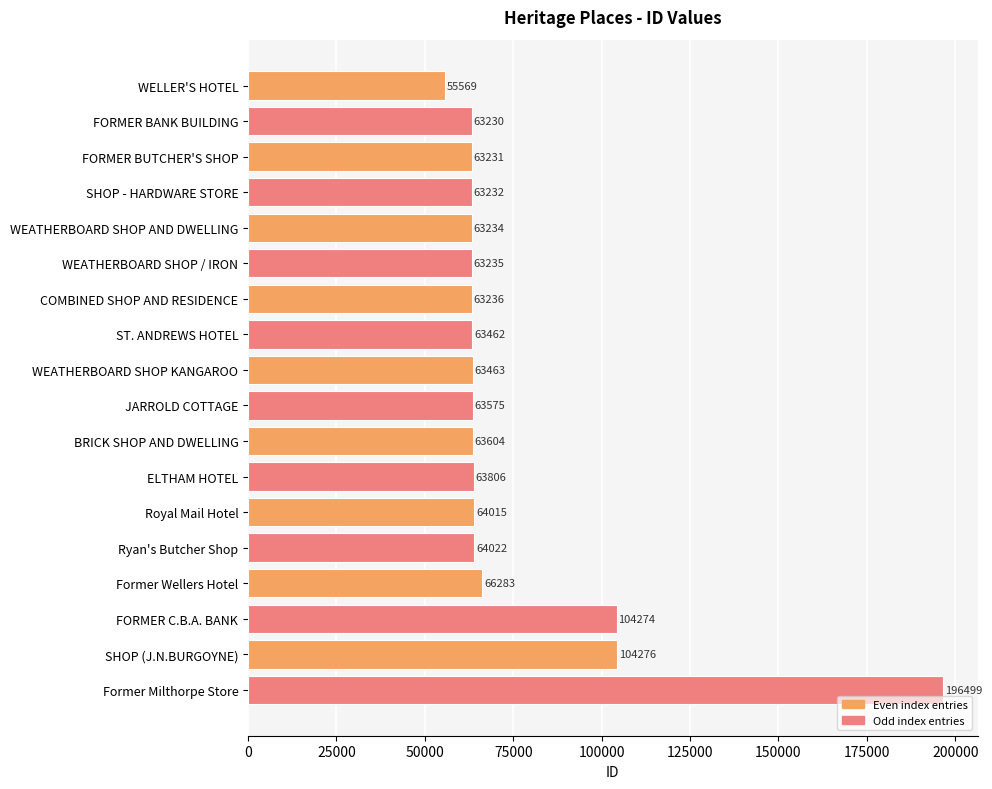

True or false: the data shows 94234 at Royal Mail Hotel.

False